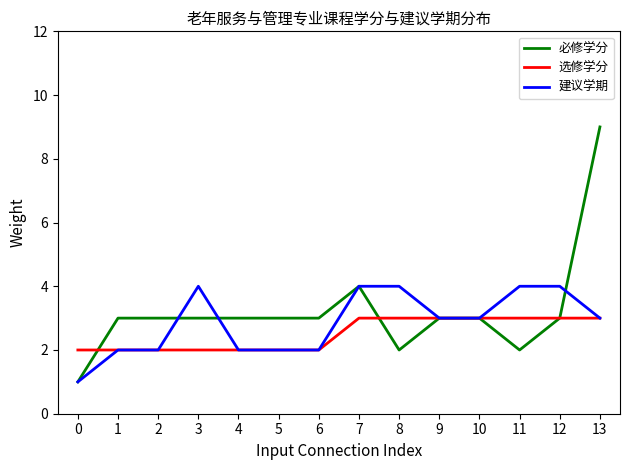

What is the maximum value shown in the chart?

9